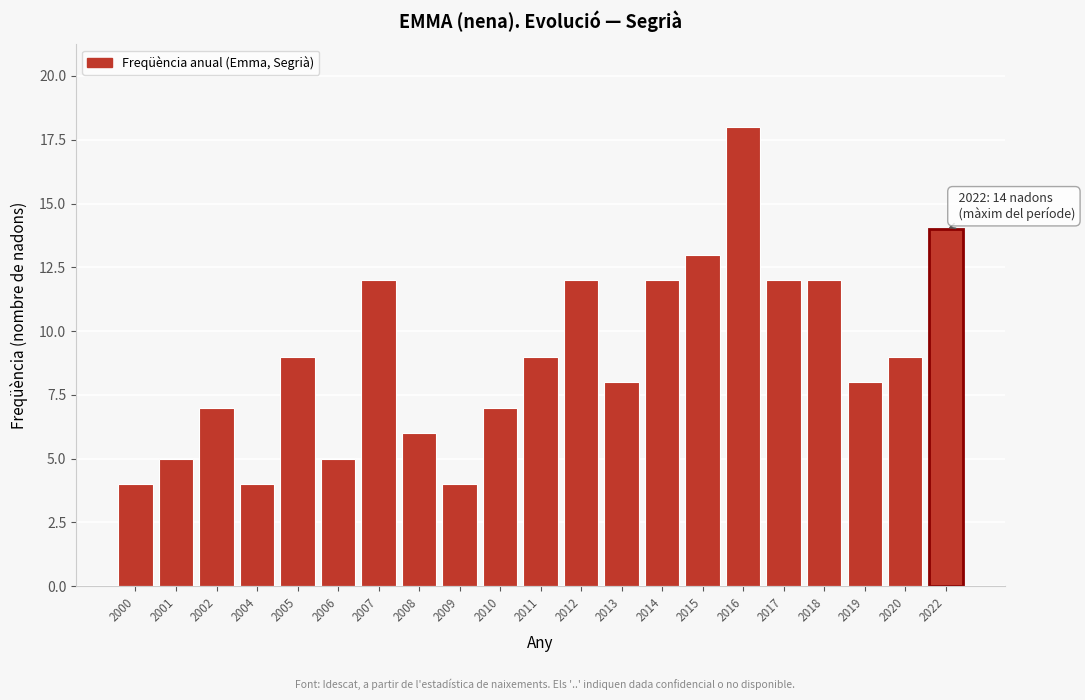

Reading left to right, what are all the values shown in this chart?

2000=4	2001=5	2002=7	2004=4	2005=9	2006=5	2007=12	2008=6	2009=4	2010=7	2011=9	2012=12	2013=8	2014=12	2015=13	2016=18	2017=12	2018=12	2019=8	2020=9	2022=14